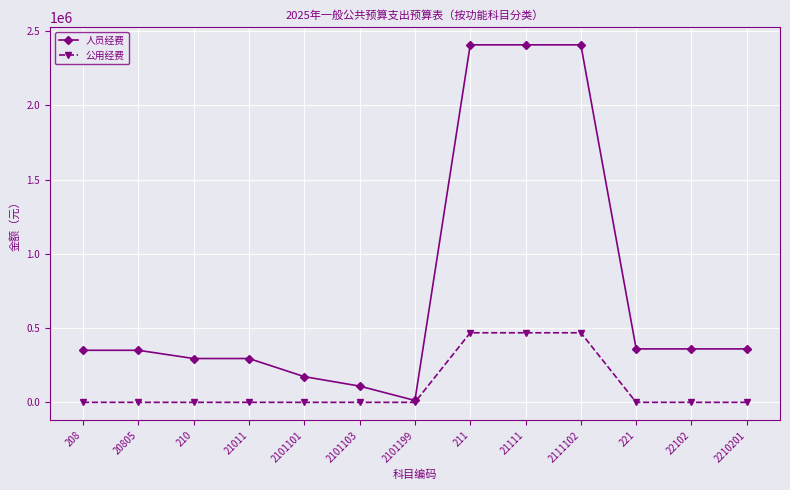

Which series has the largest range (max minus min)?

人员经费